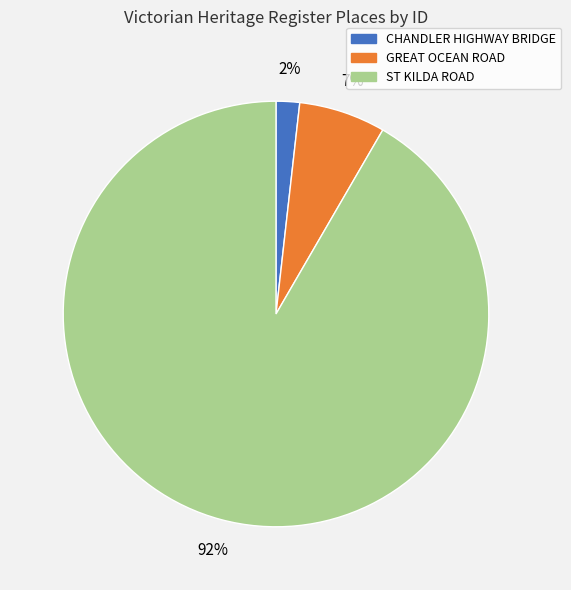

The CHANDLER HIGHWAY BRIDGE slice represents 9% of the pie. True or false?

False